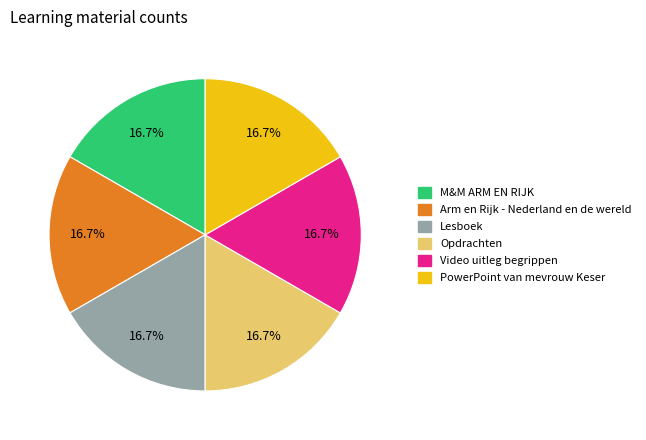

How many slices are in this pie chart?

6